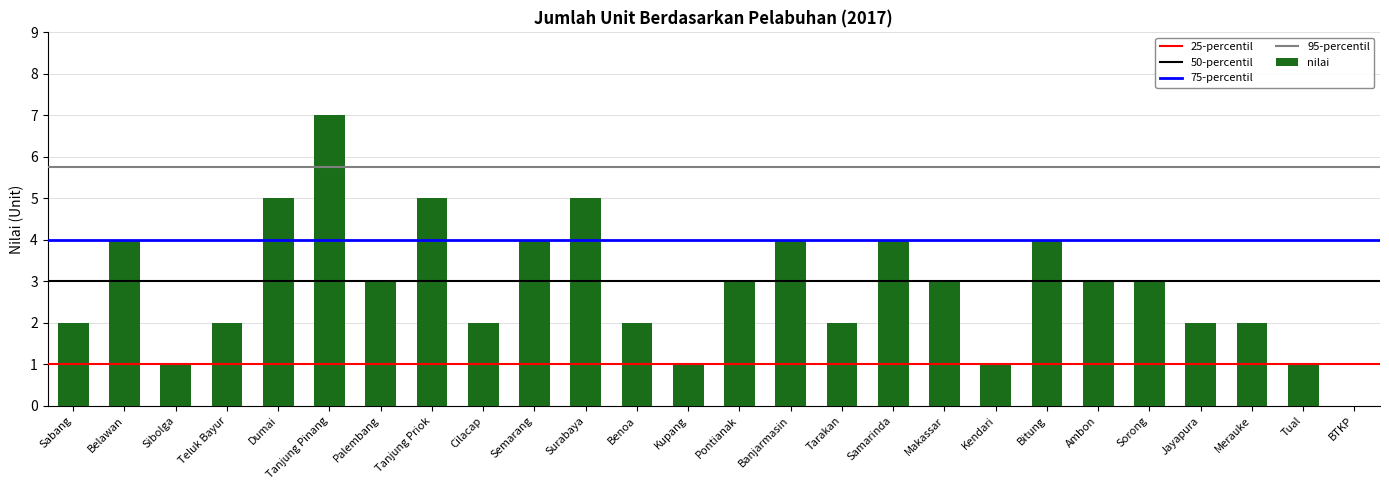

Does the chart contain stacked bars?

No